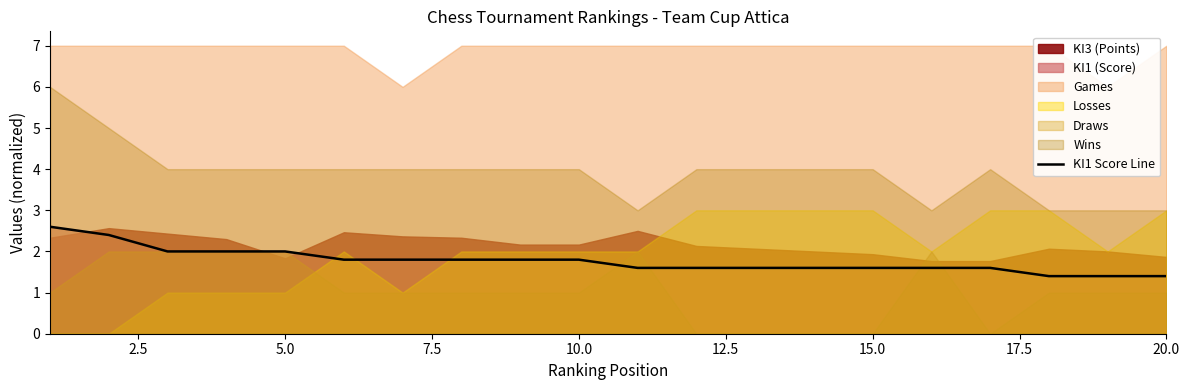

What is the sum of all values?

35.4